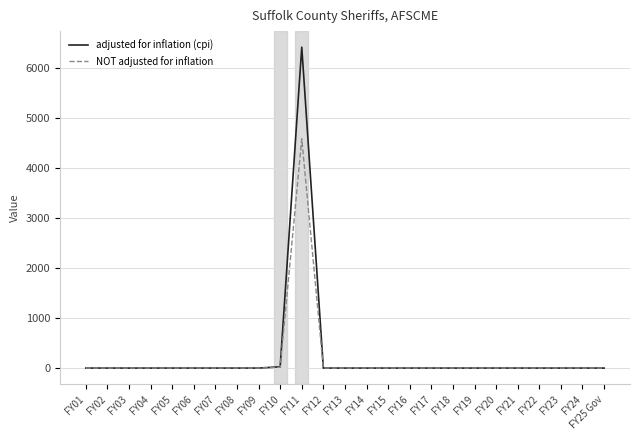

Which series has the largest total across all categories?

adjusted for inflation (cpi)